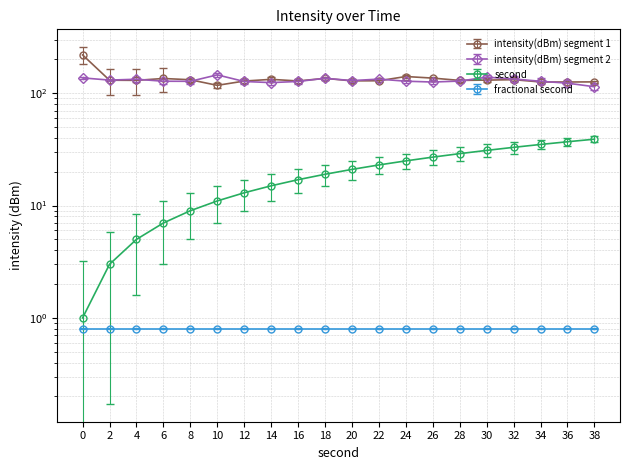

How many data points in intensity(dBm) min2 are above 128?

11